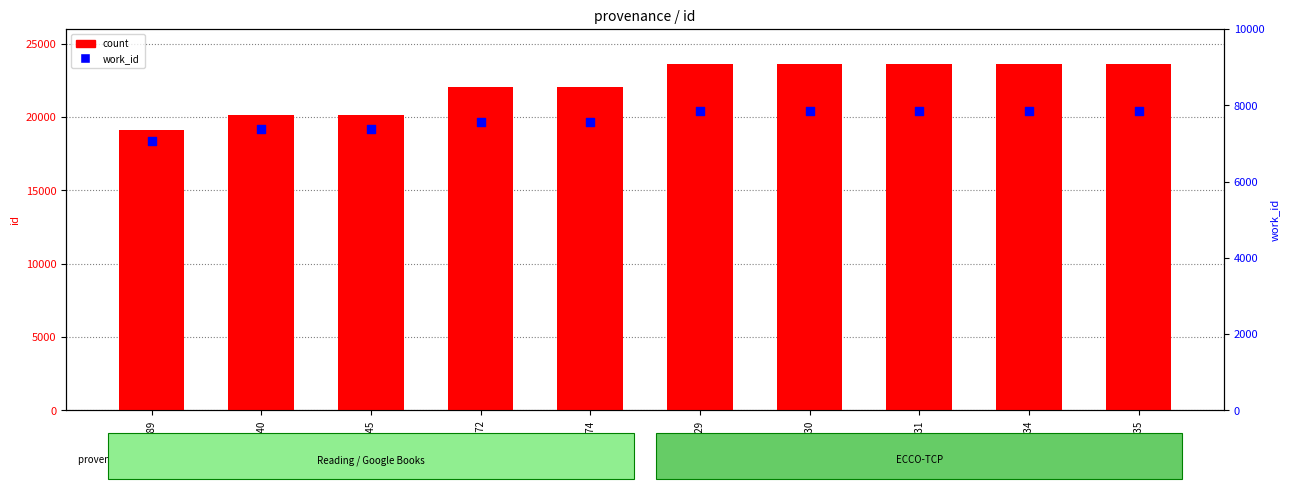

Which series has the widest spread of Y values?

count